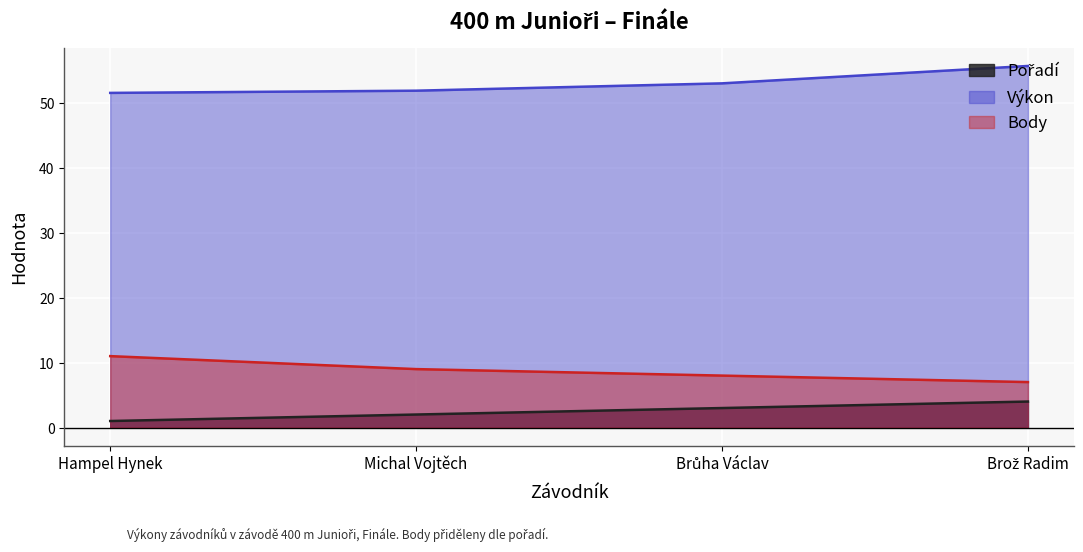

What value does the Pořadí series have at Brož Radim?

4.0